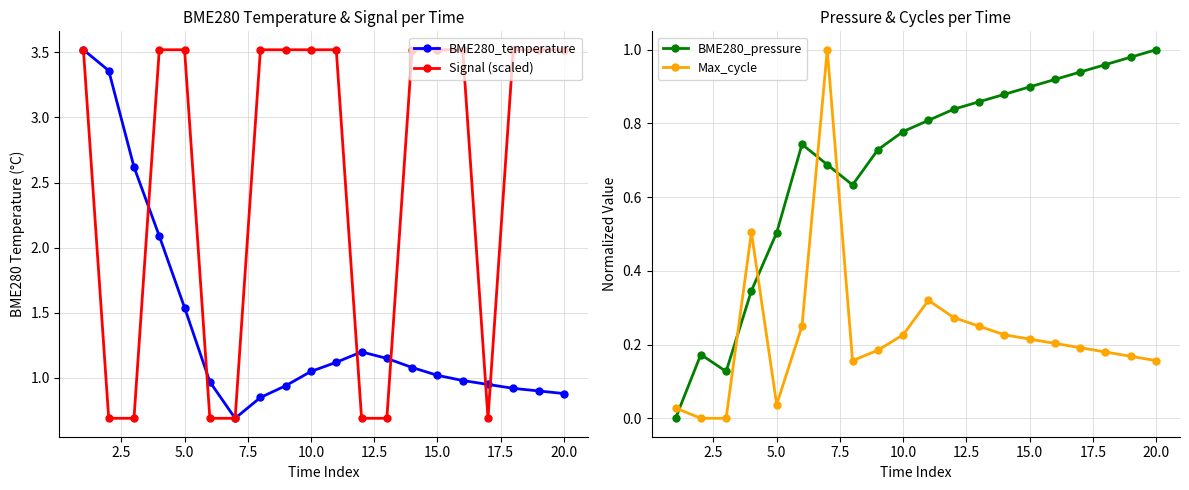

The value of BME280_pressure at 10.0 is 0.3. True or false?

False